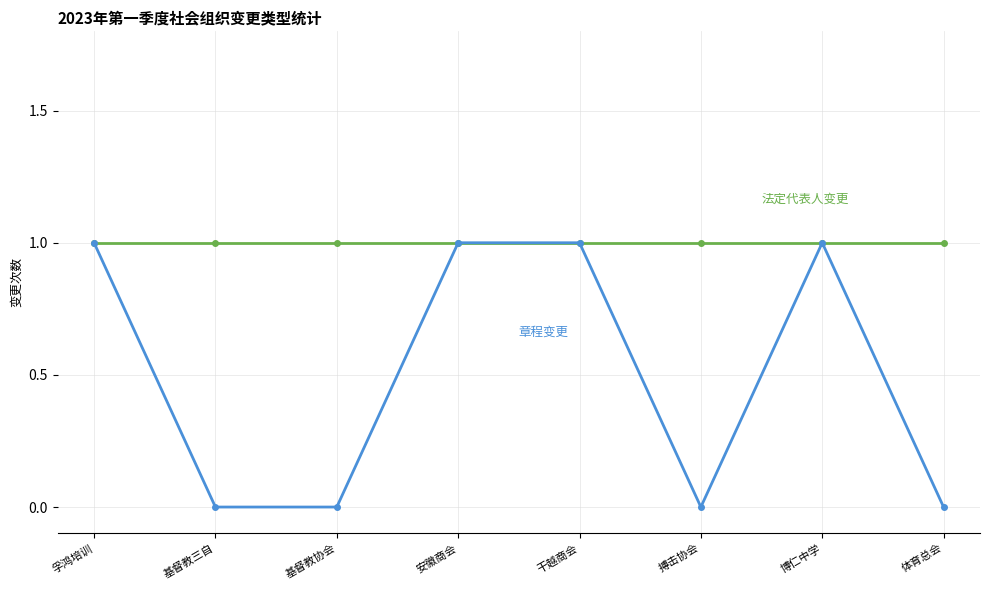

How many lines are shown in the chart?

2